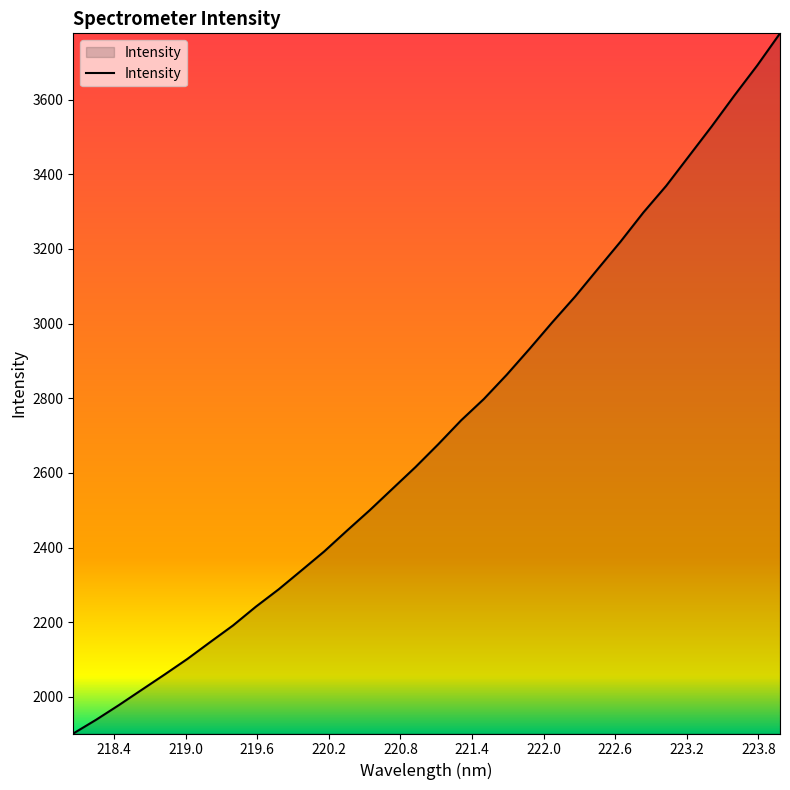

What is the smallest value displayed?

1901.9